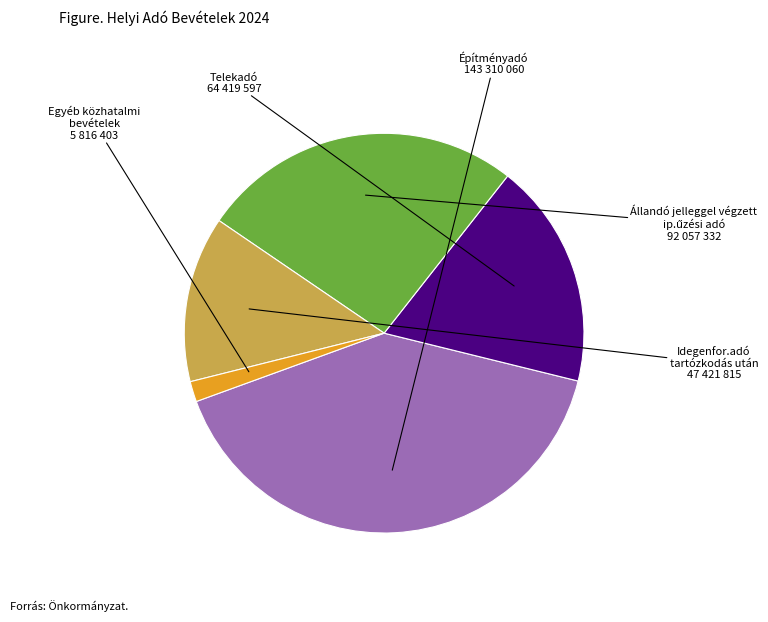

Is it true that Egyéb közhatalmi bevételek is 2% of the pie?

True